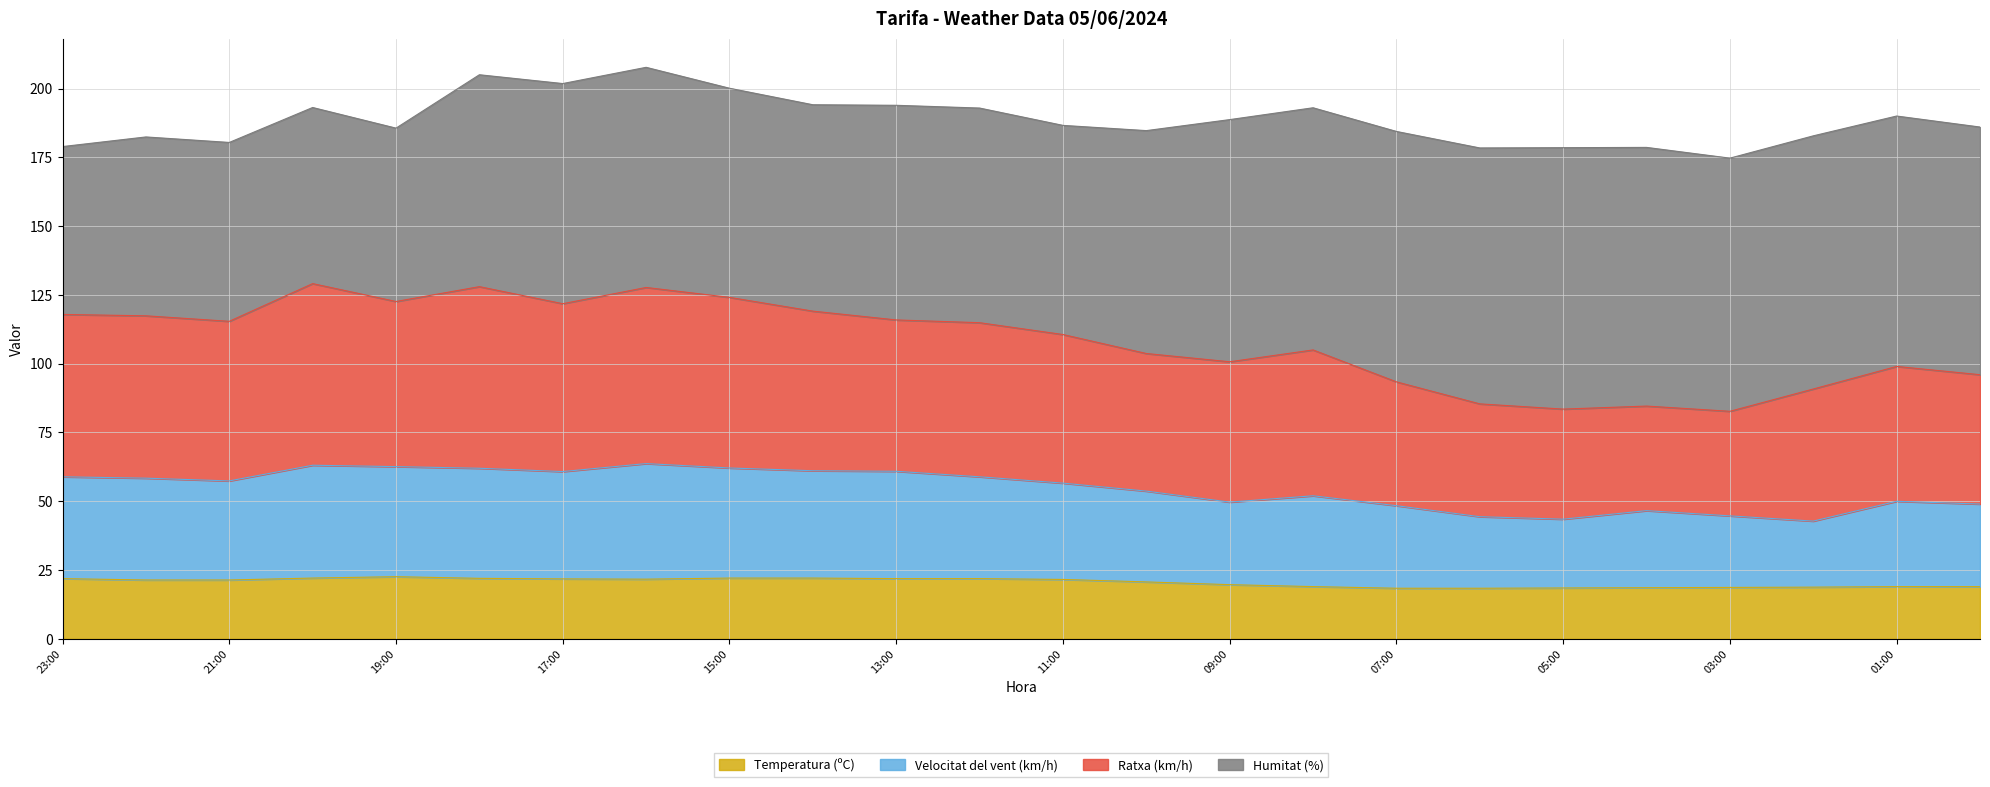

True or false: Temperatura (ºC) has a value of 29.8 at 21:00.

False